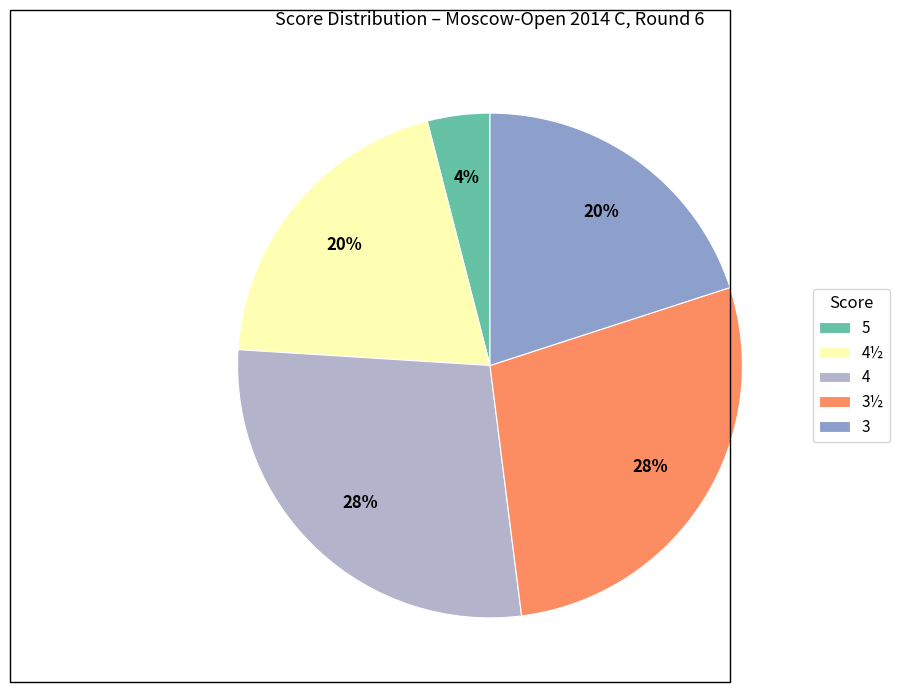

Which category has the smallest portion of the pie?

5